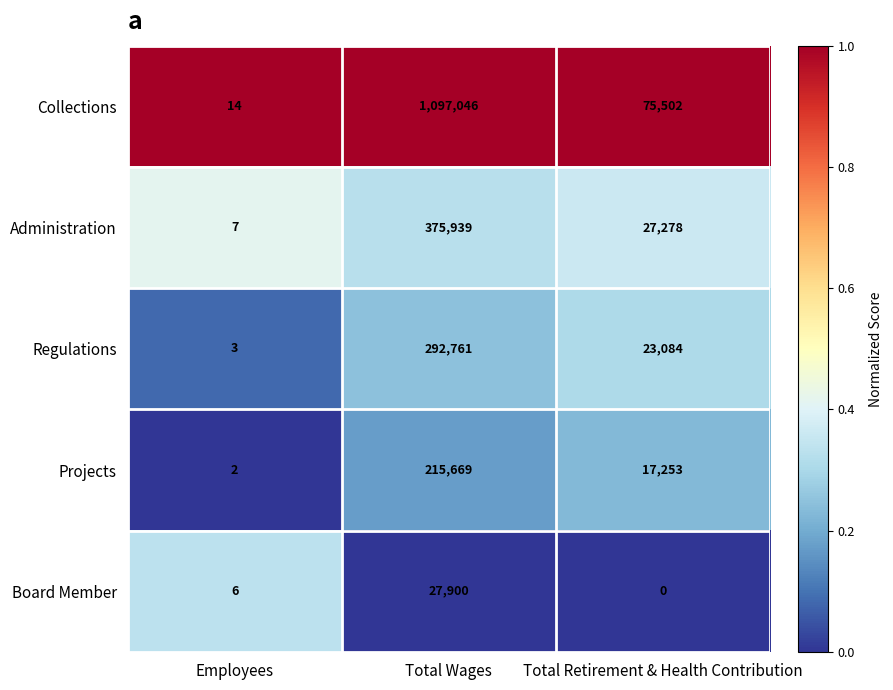

What is the difference between the maximum and minimum values in the Collections series?

1097032